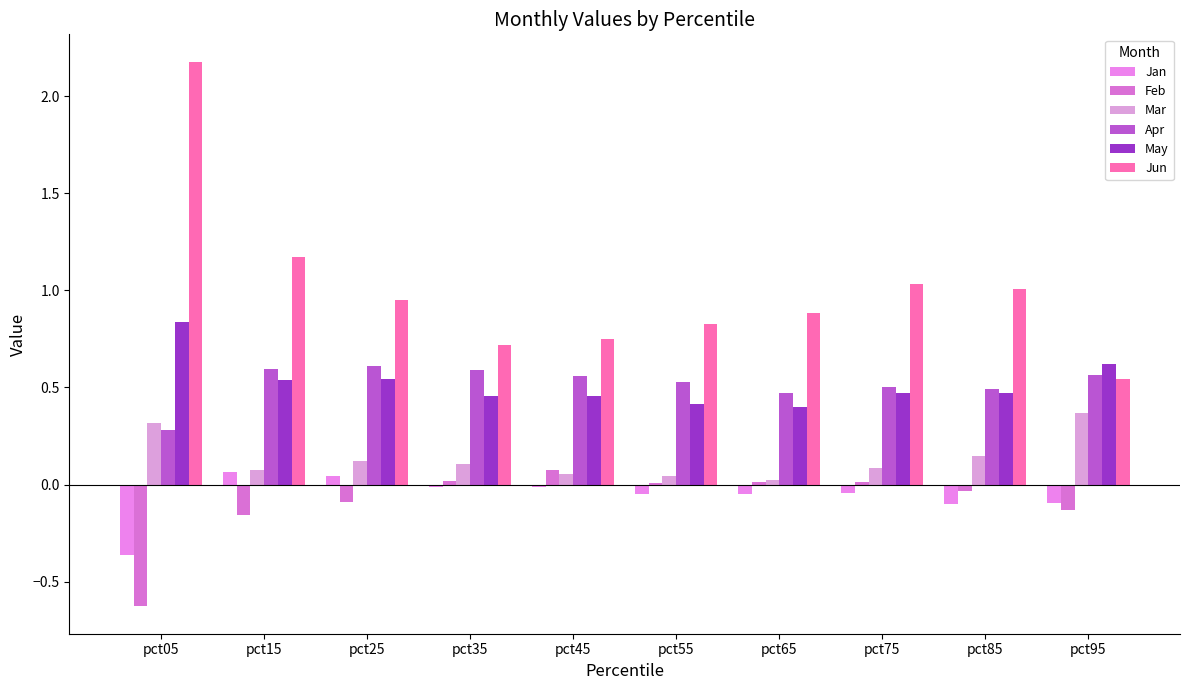

Are the bars horizontal?

No